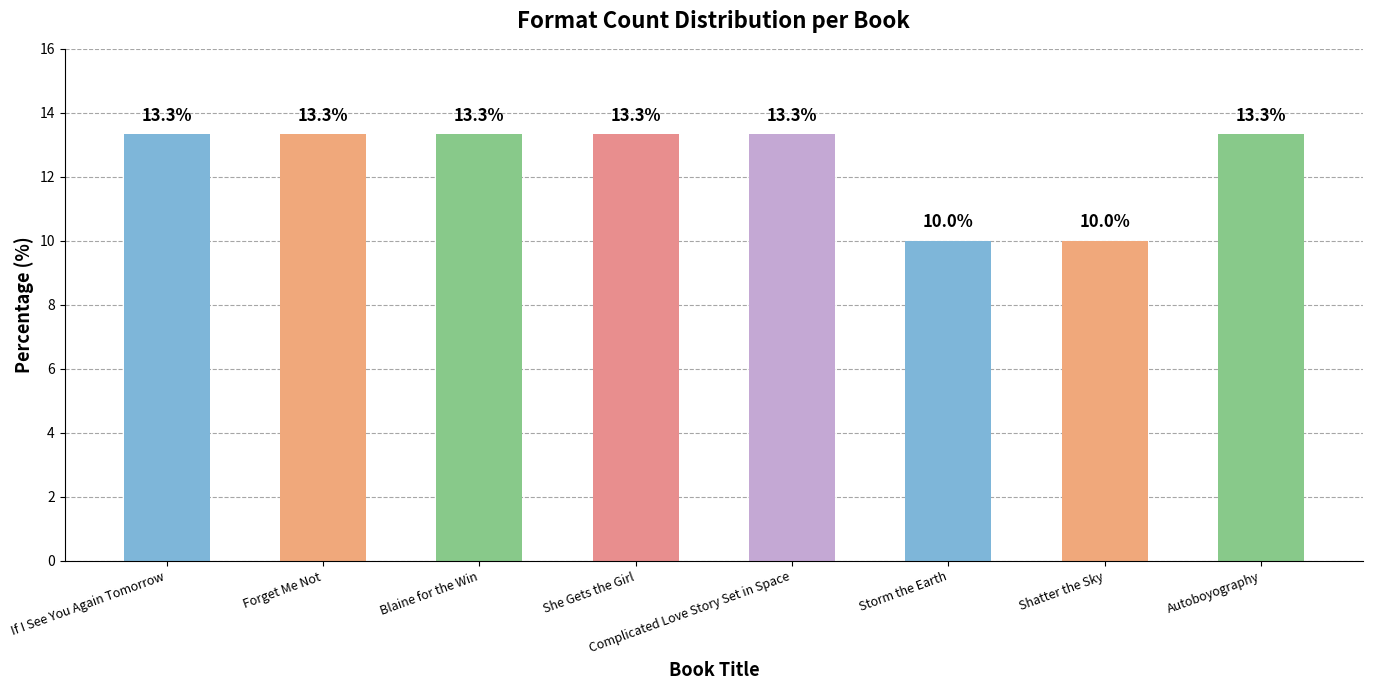

At which label does the data first exceed 13?

If I See You Again Tomorrow